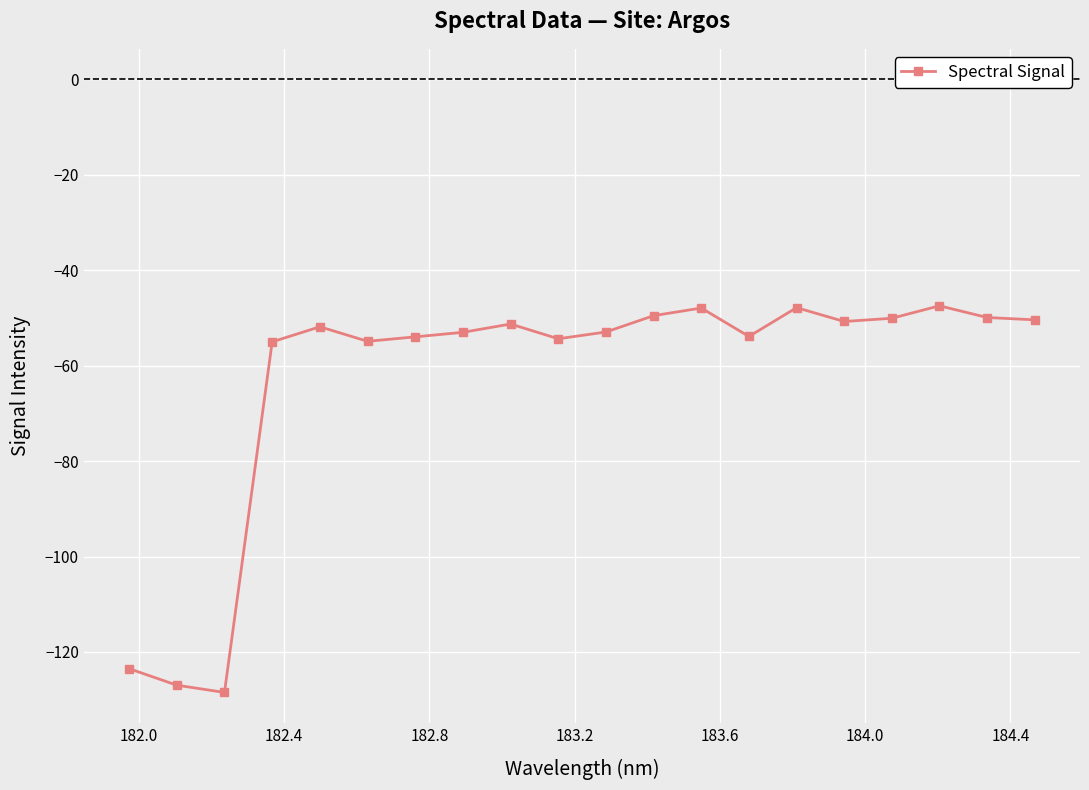

How many lines are shown in the chart?

1